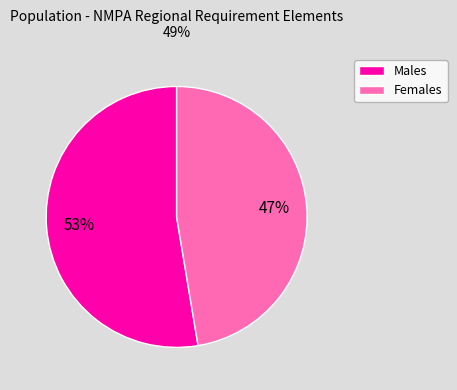

To the nearest percent, what is the average slice percentage?

50%